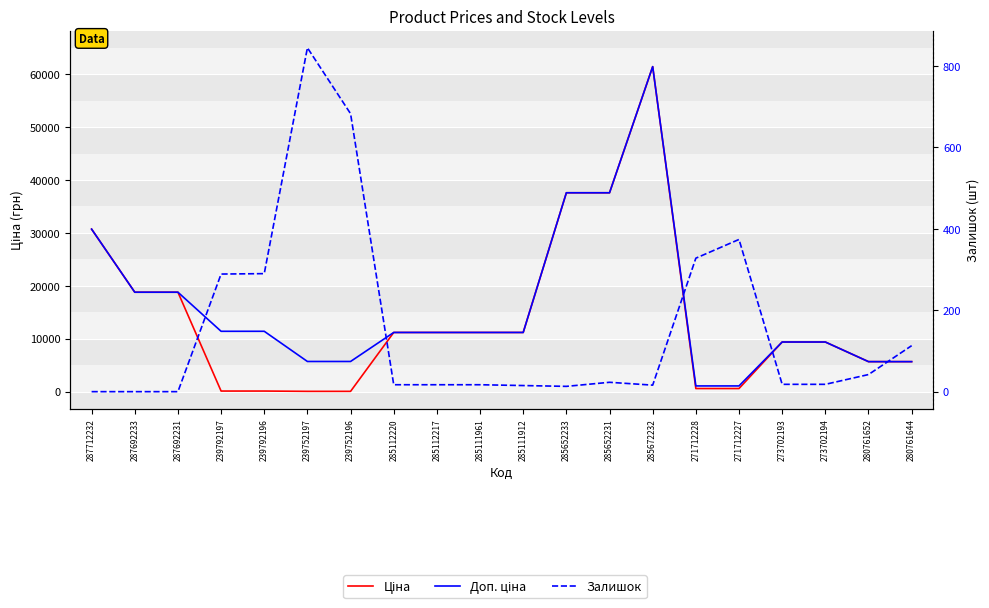

The Доп. ціна series shows 37593.6 at 285652233. True or false?

True